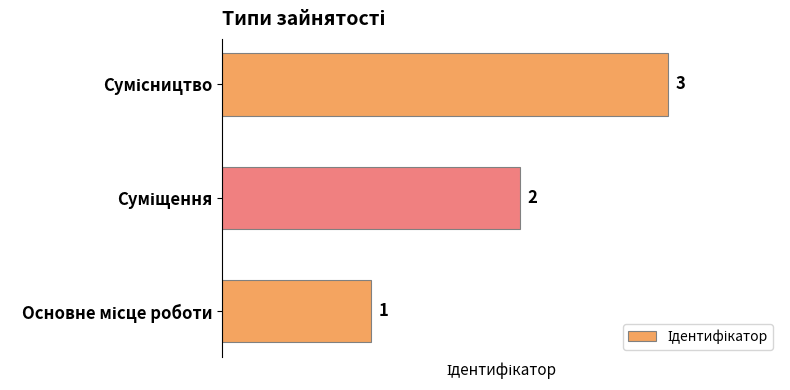

What is the sum of all values?

6